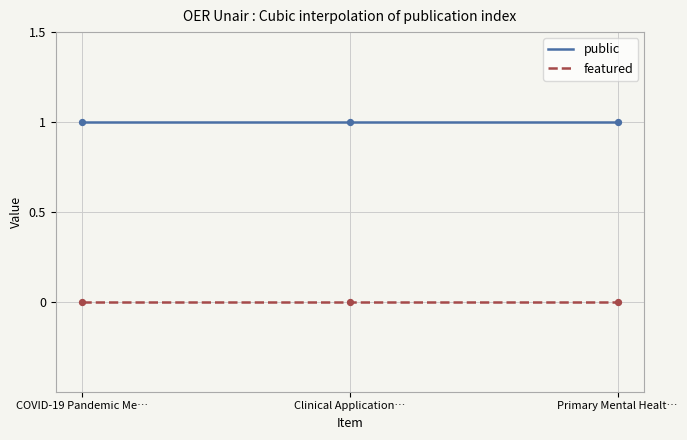

Is the value of public at Clinical Applications Cyberpsychology greater than the value of featured at COVID-19 Pandemic Mental Health?

Yes